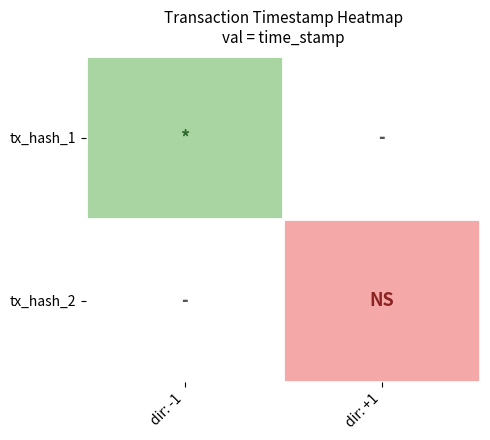

What is the maximum value shown in the chart?

1579726583.0